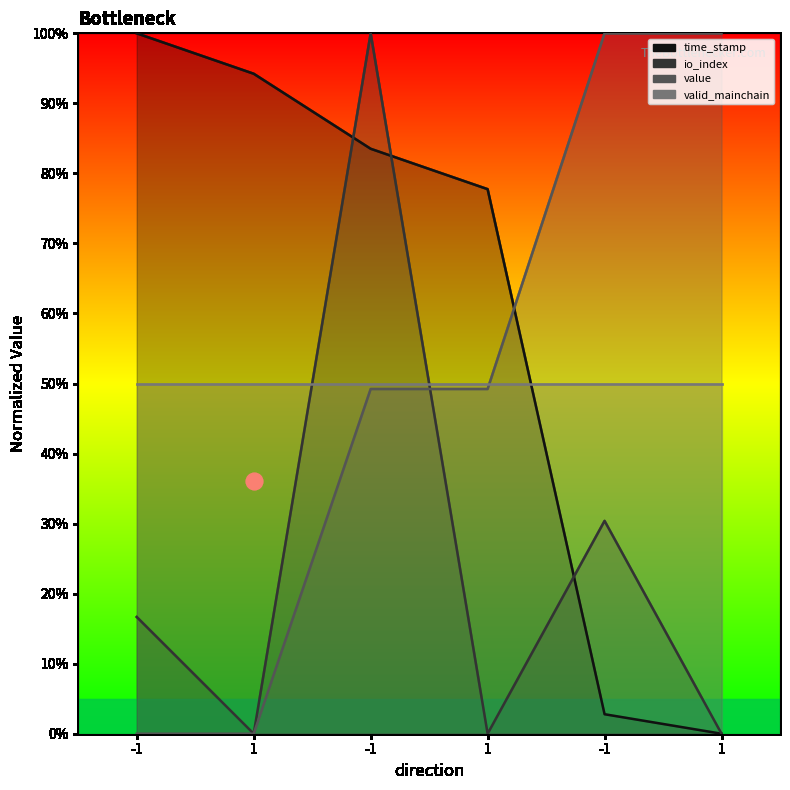

What is the label of the 6th point from the left?

1